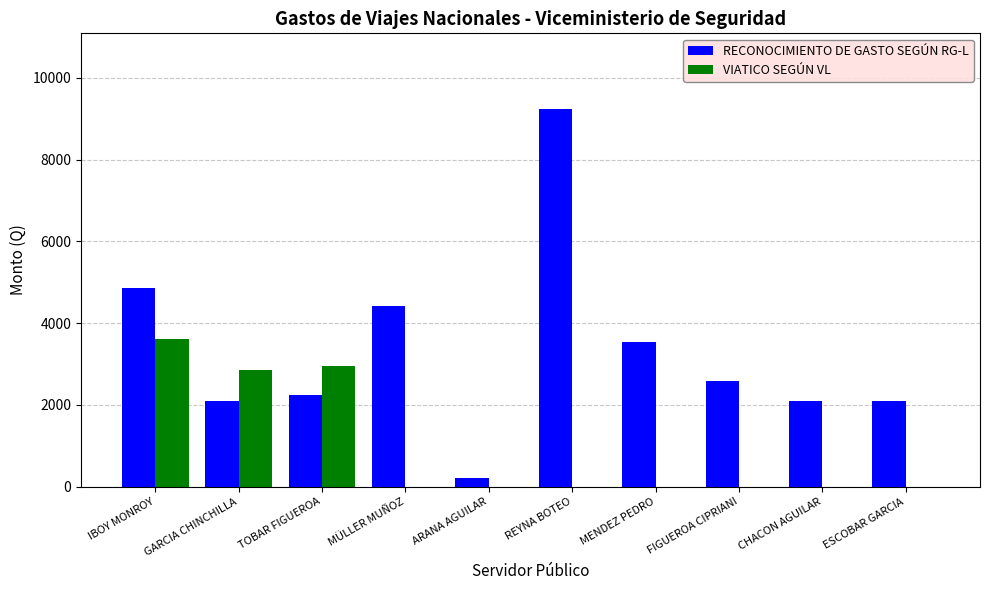

At which label is RECONOCIMIENTO DE GASTO SEGÚN RG-L closest to 4730?

IBOY MONROY